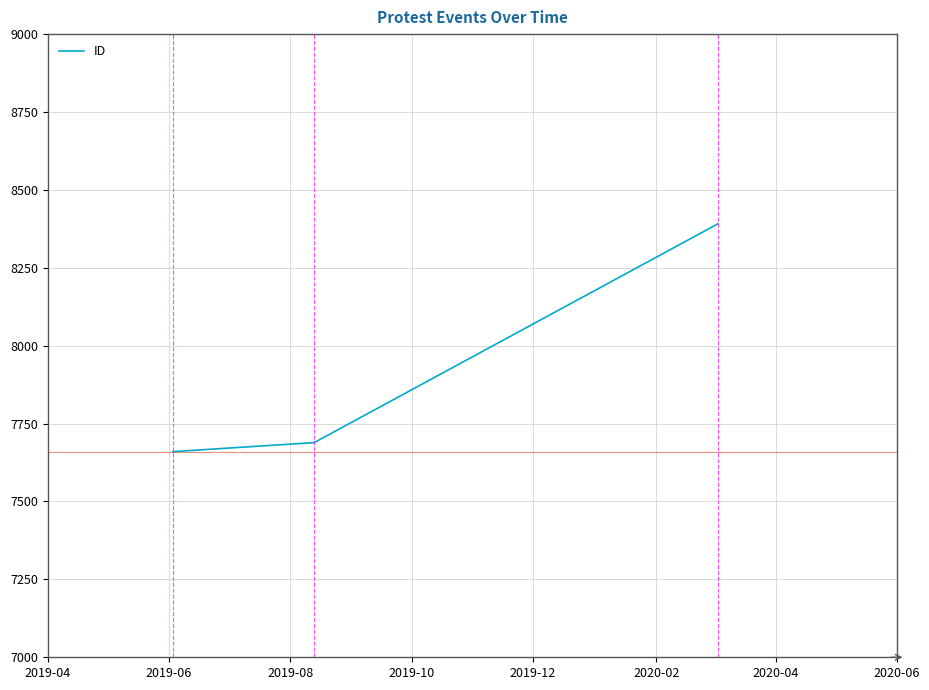

What is the sum of all values?

23740